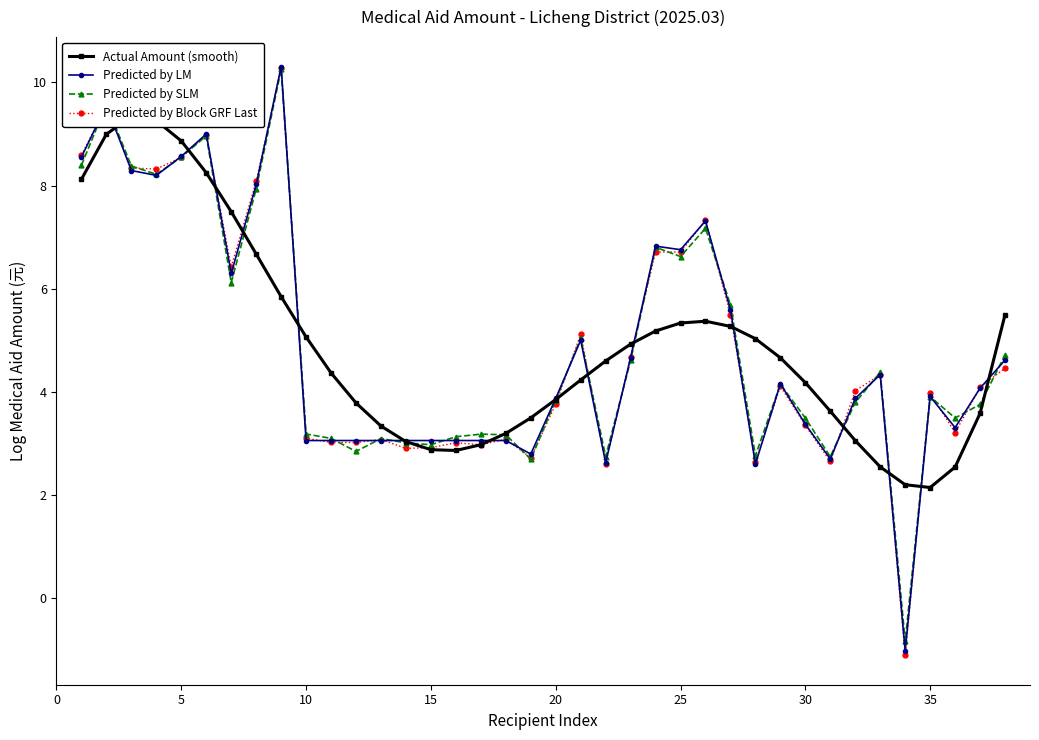

What are all the series names shown in the legend?

Actual Amount (smooth), Predicted by LM, Predicted by SLM, Predicted by Block GRF Last